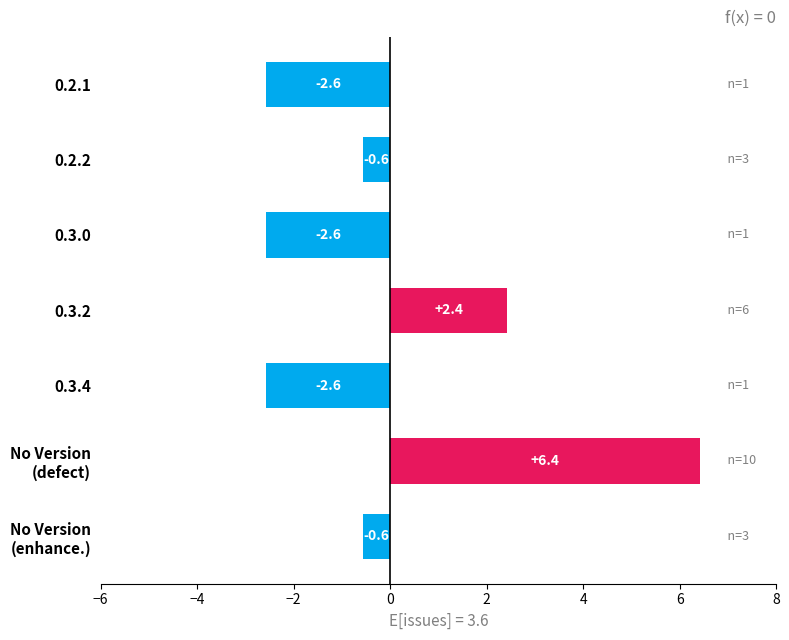

How many series are shown in this chart?

1